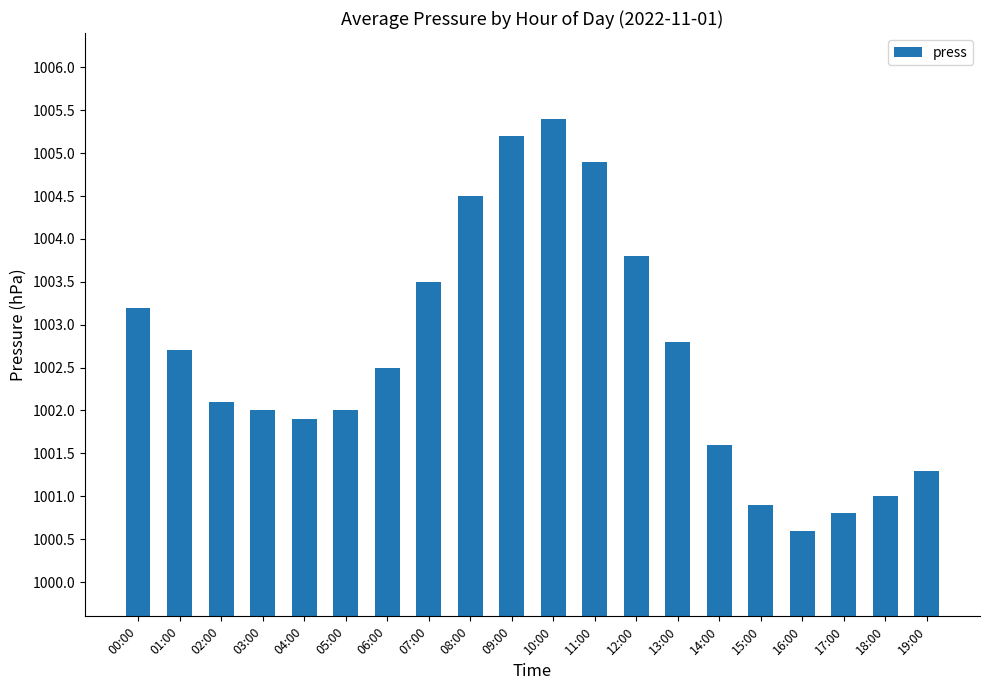

Approximately how many times larger is the value at 10:00 compared to 07:00?

1.0